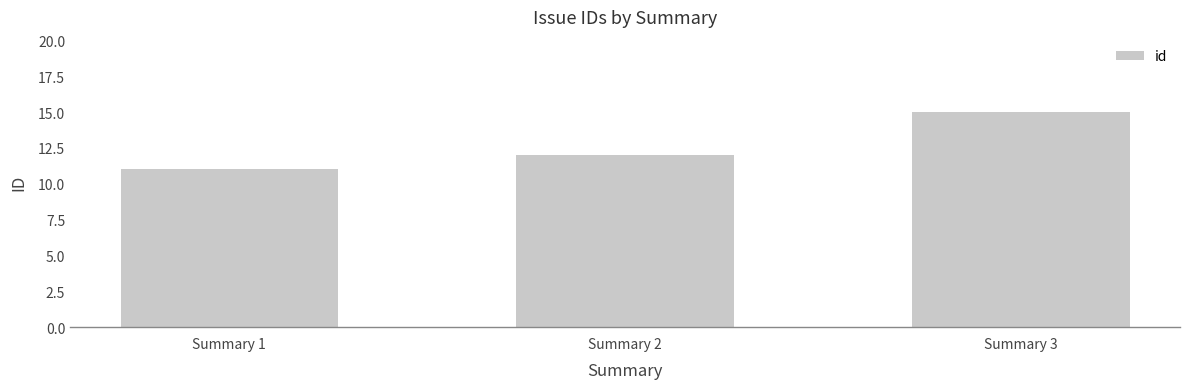

True or false: the data shows 17 at Summary 1.

False